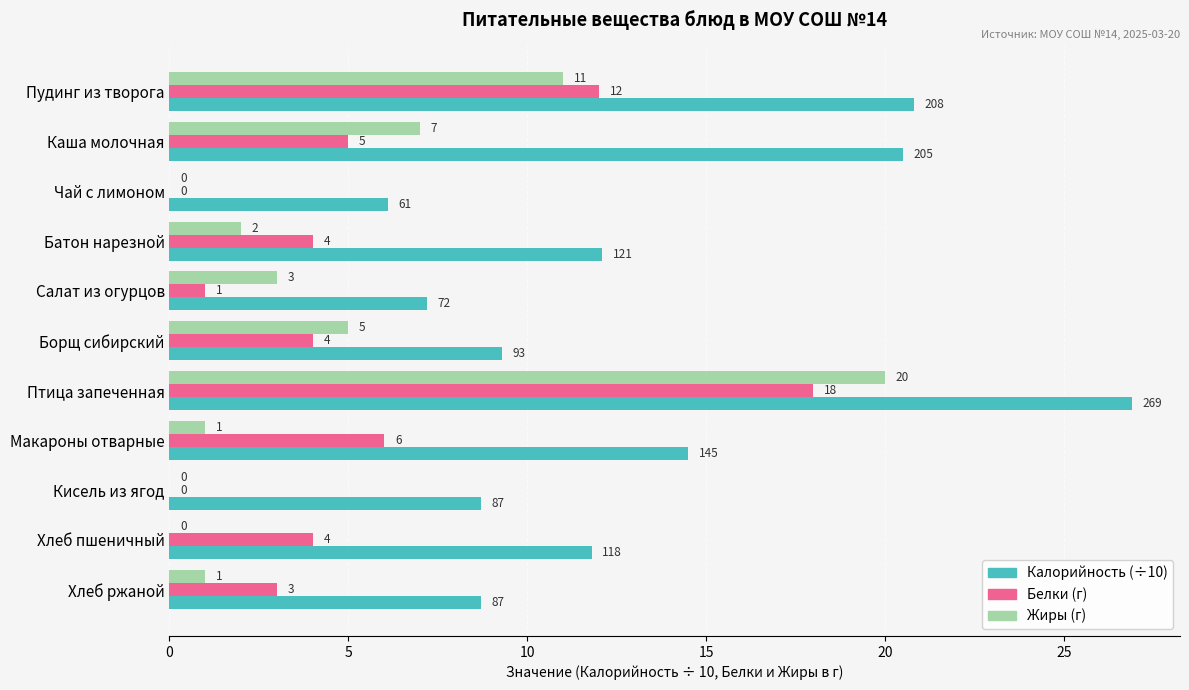

At which category does the chart reach its peak across all series?

Птица запеченная